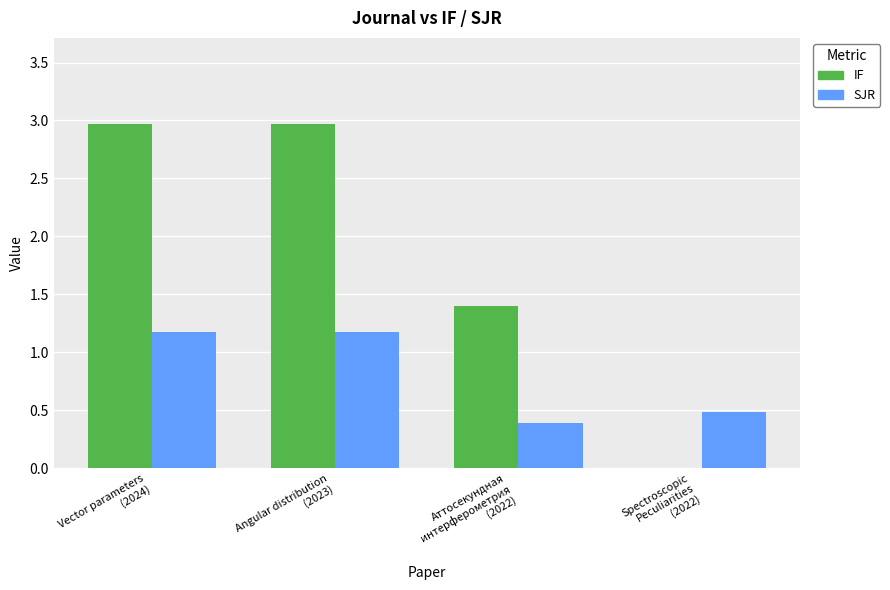

Count the IF values in the range 1 to 2.

1